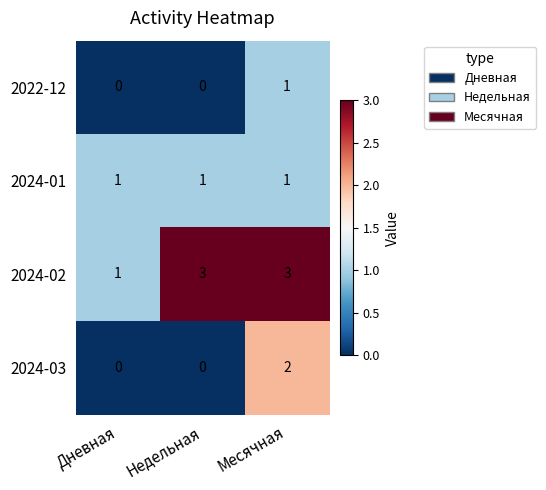

The 2024-03 series shows 0 at Дневная. True or false?

True